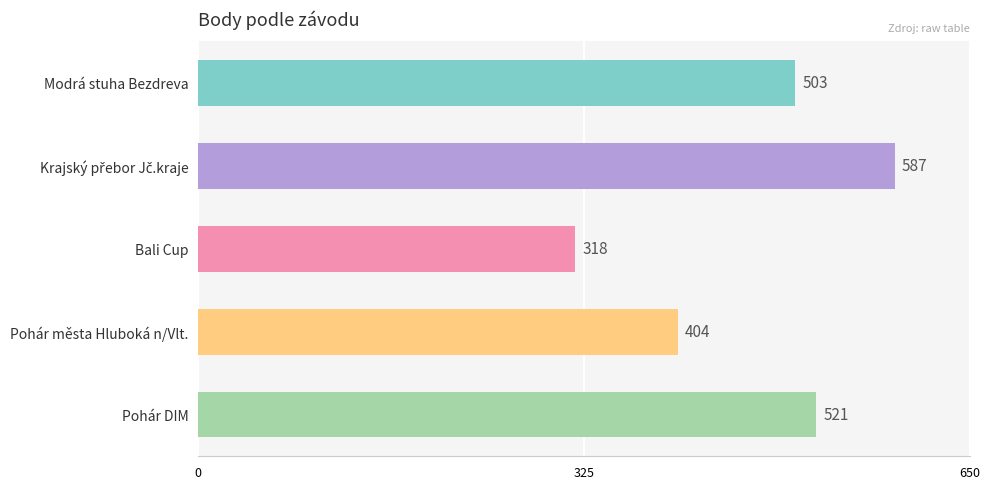

Where is the data nearest to the value 452?

Pohár města Hluboká n/Vlt.